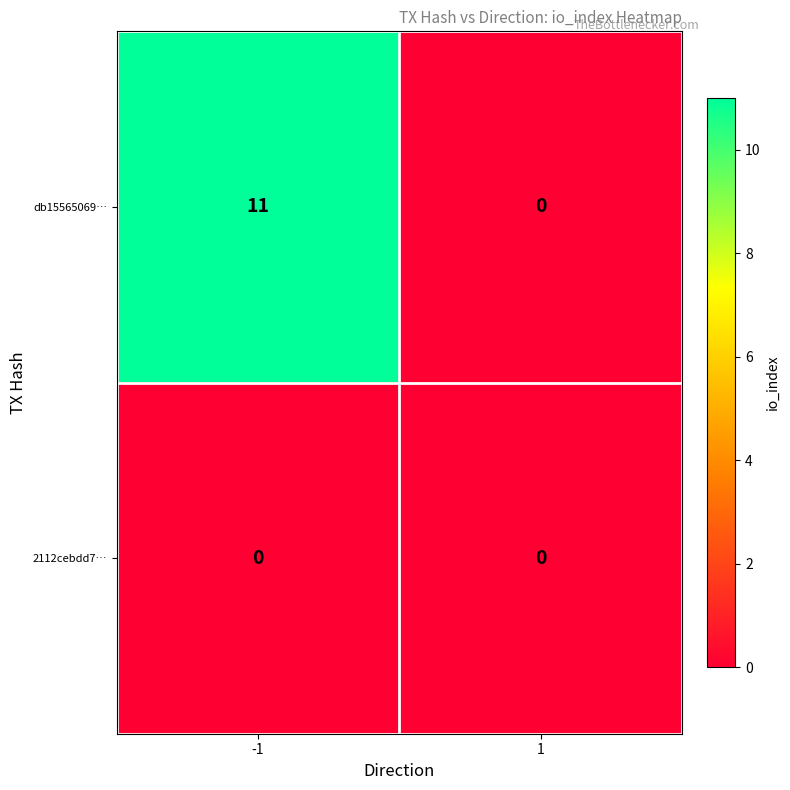

True or false: db15565069… has a value of 11 at -1.

True